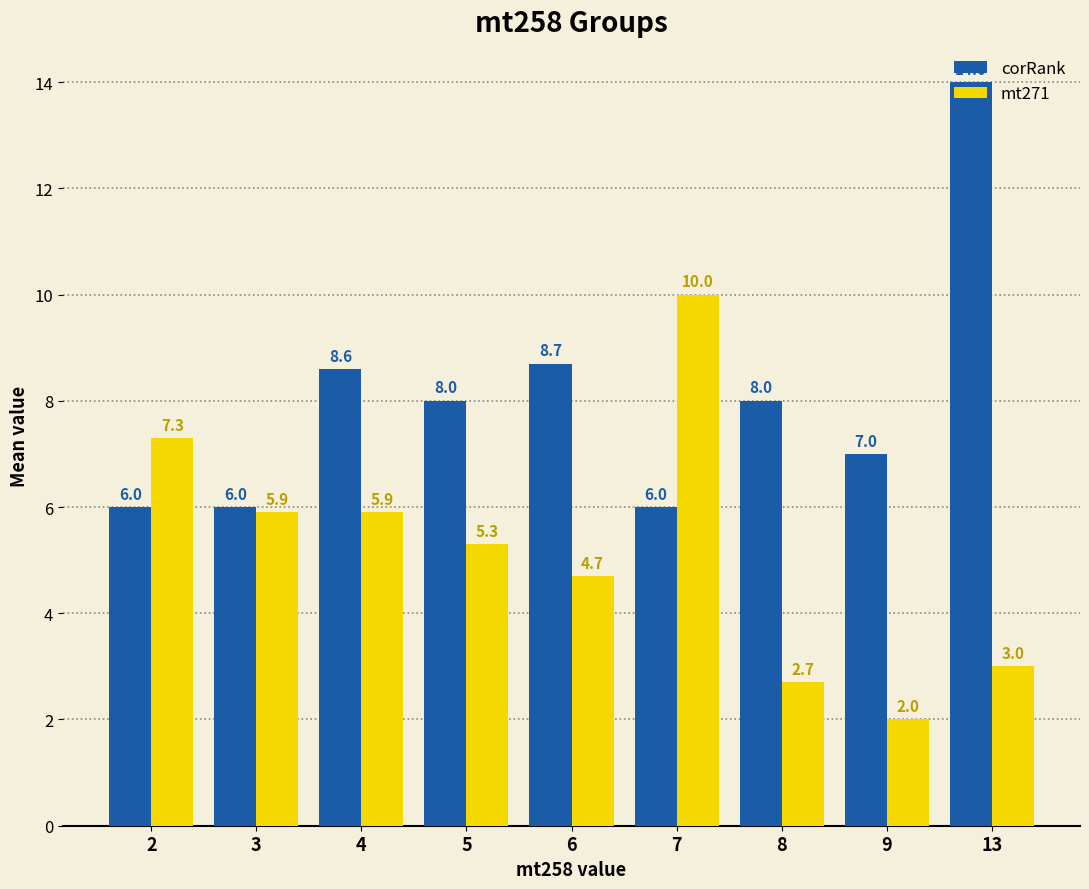

What is the spread (max minus min) of values at 2?

1.3